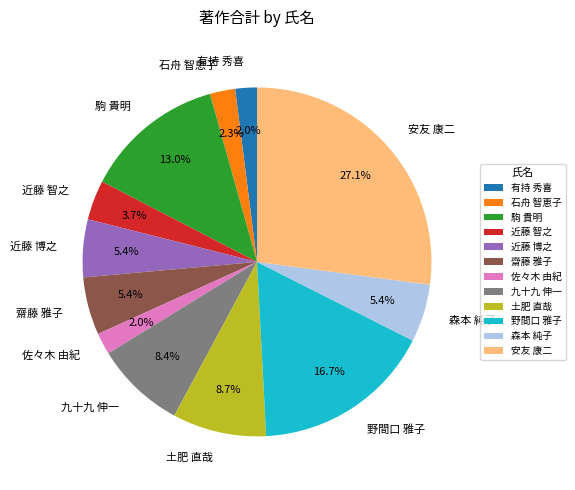

How many slices are in this pie chart?

12